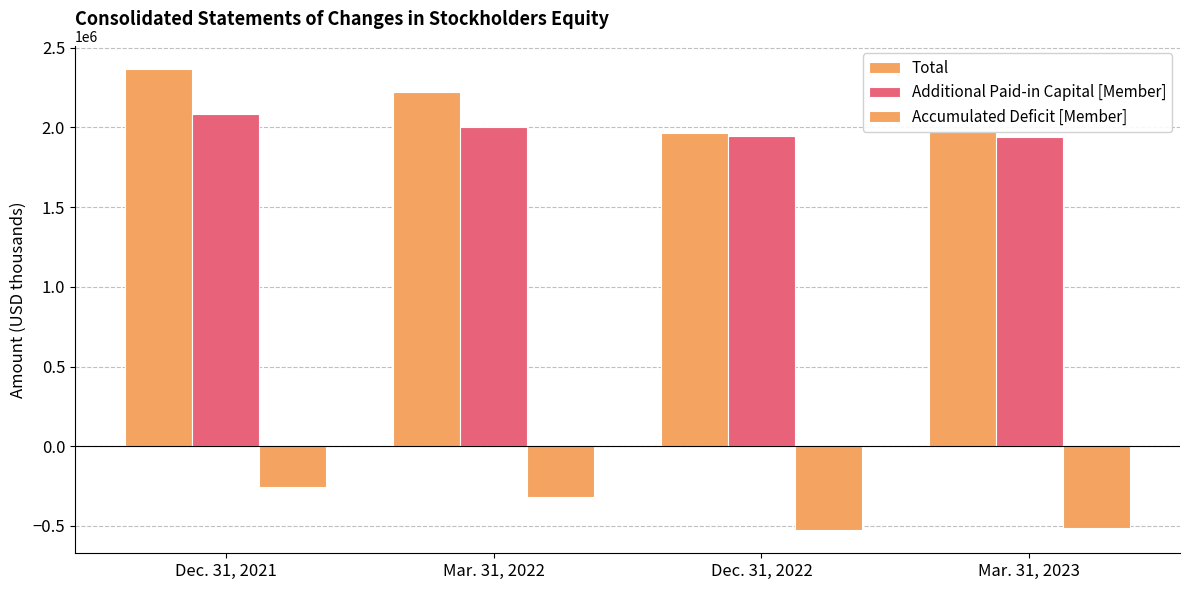

Where is Accumulated Deficit [Member] nearest to the value -391746?

Mar. 31, 2022